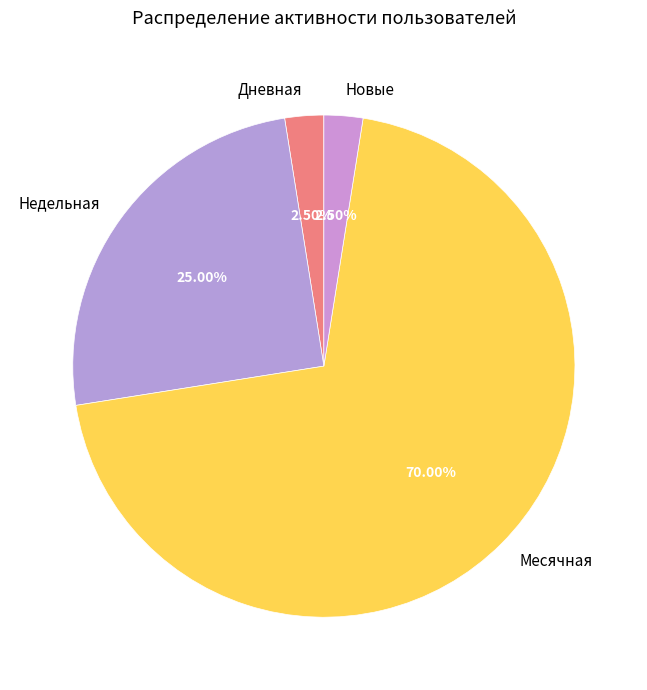

Is there any slice that represents more than half of the pie?

Yes